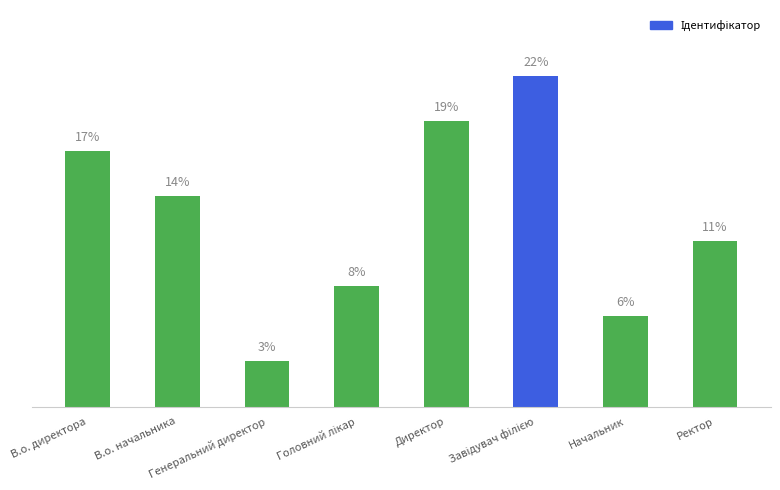

Reading left to right, extract all data points from this chart.

В.о. директора=17	В.о. начальника=14	Генеральний директор=3	Головний лікар=8	Директор=19	Завідувач філією=22	Начальник=6	Ректор=11